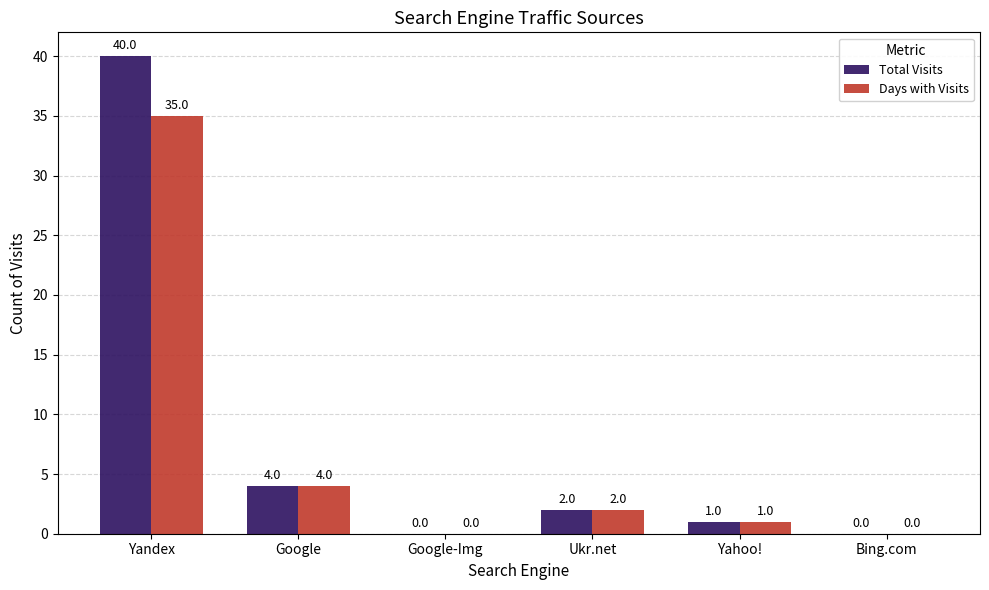

At which label does Total Visits reach its peak?

Yandex